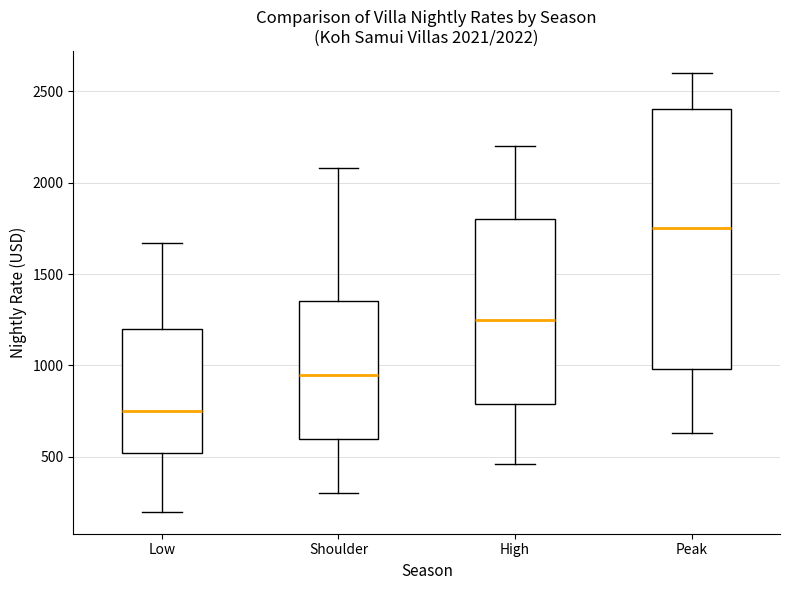

Which box is the tallest, from its lower edge to its upper edge?

Peak